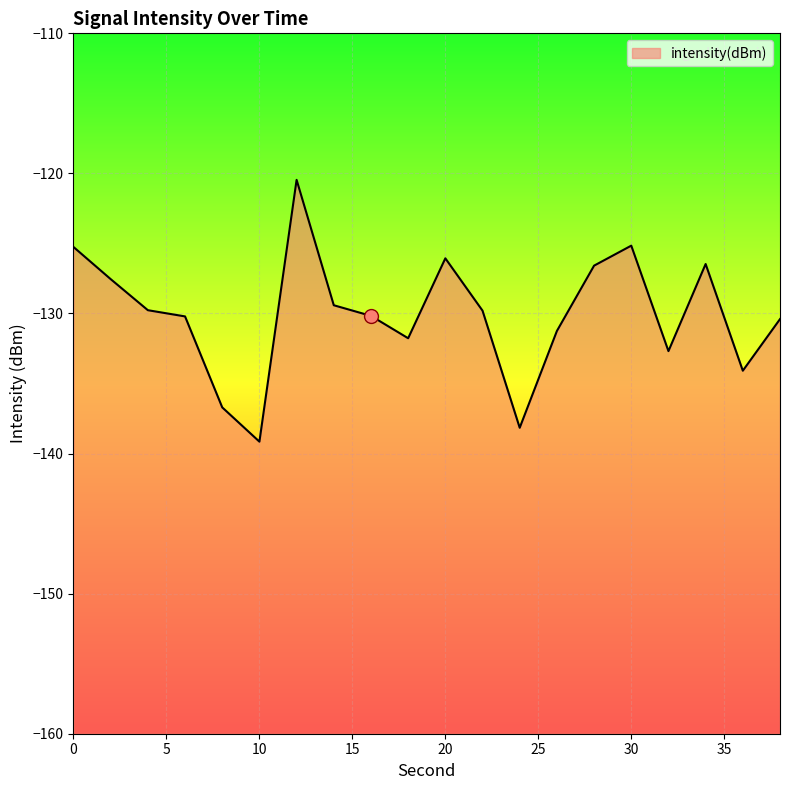

What is the greatest value displayed?

-120.5